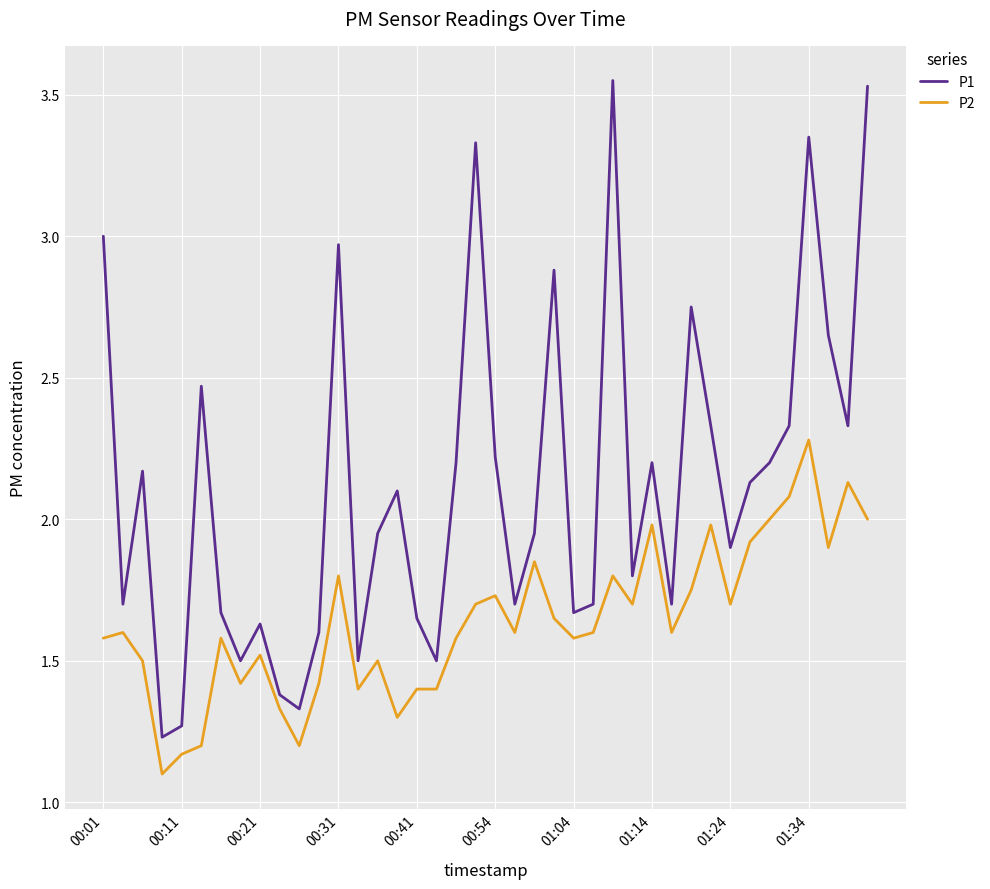

Which series has the widest spread of values?

P1